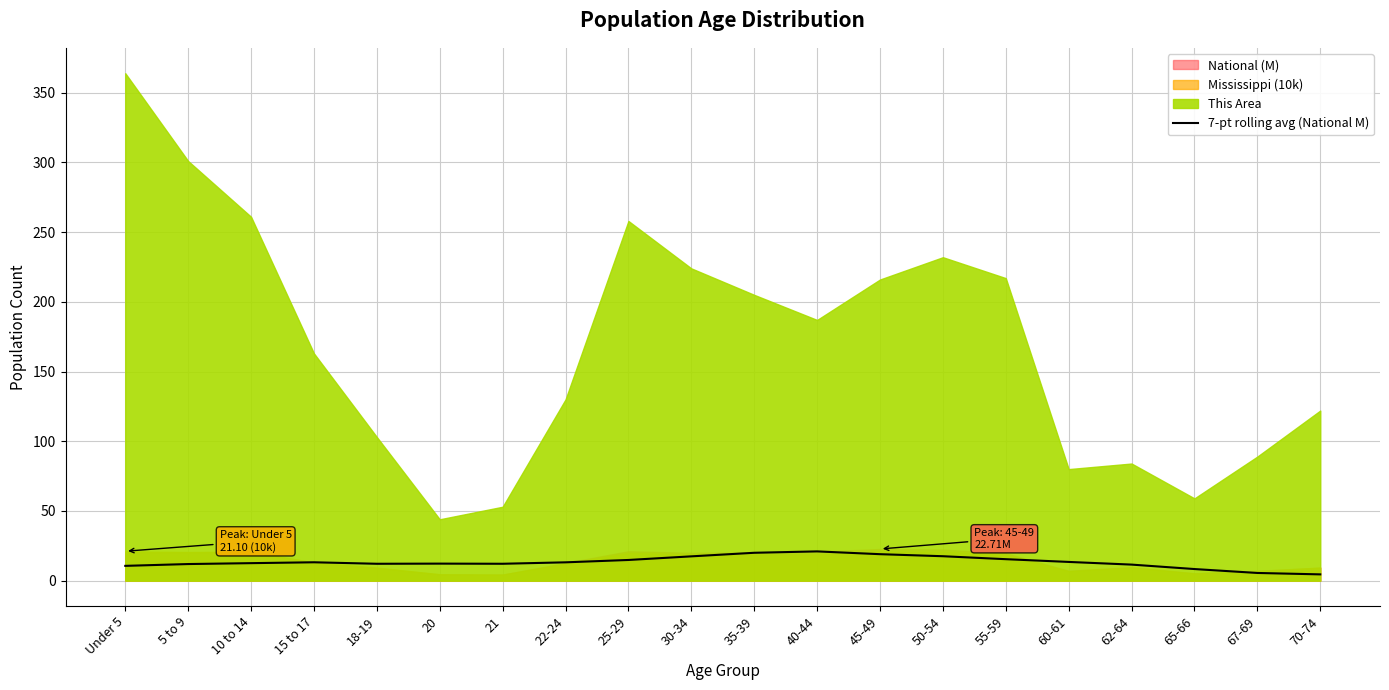

Reading right to left, list all the values displayed in this chart.

4.5	5.5	8.3	11.5	13.4	15.4	17.5	19.0	21.0	20.0	17.4	14.8	13.1	12.1	12.2	12.1	13.2	12.5	11.9	10.6